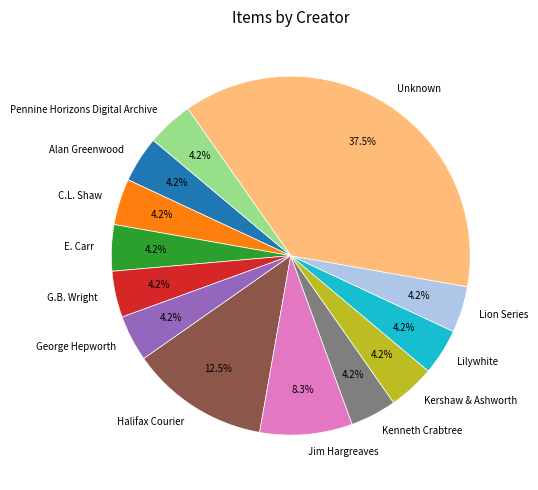

Do Kershaw & Ashworth and Halifax Courier together represent more than half of the pie?

No